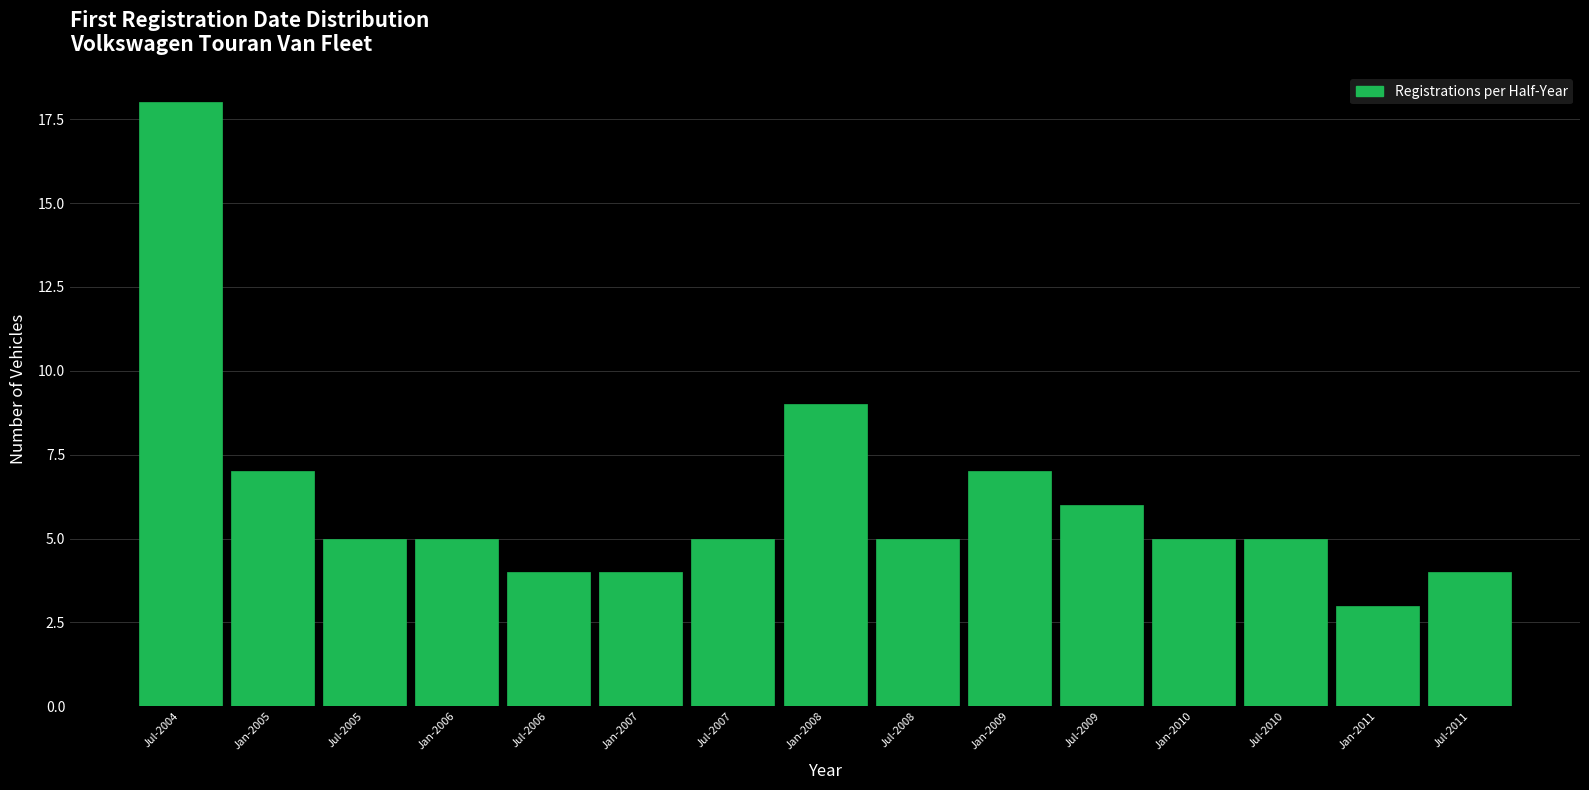

Reading left to right, transcribe all the data shown in this chart.

Jul-2004=18	Jan-2005=7	Jul-2005=5	Jan-2006=5	Jul-2006=4	Jan-2007=4	Jul-2007=5	Jan-2008=9	Jul-2008=5	Jan-2009=7	Jul-2009=6	Jan-2010=5	Jul-2010=5	Jan-2011=3	Jul-2011=4